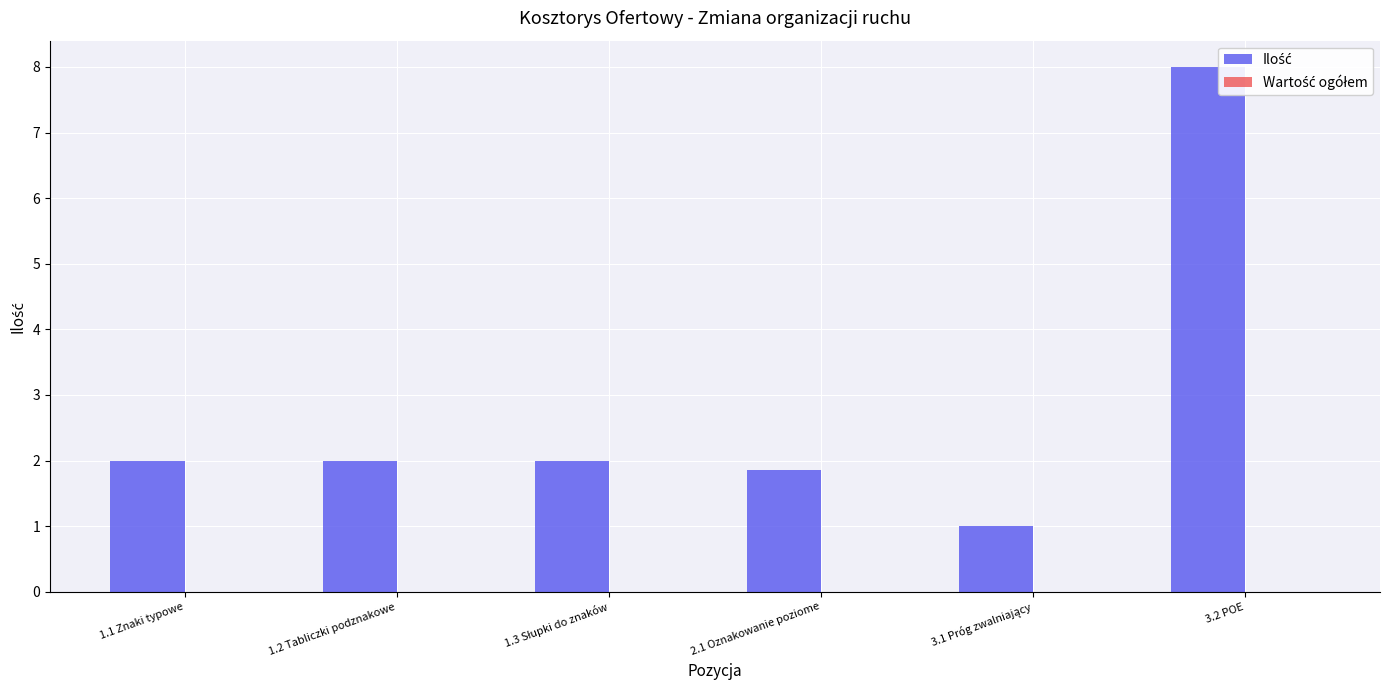

What are all the series names shown in the legend?

Ilość, Wartość ogółem